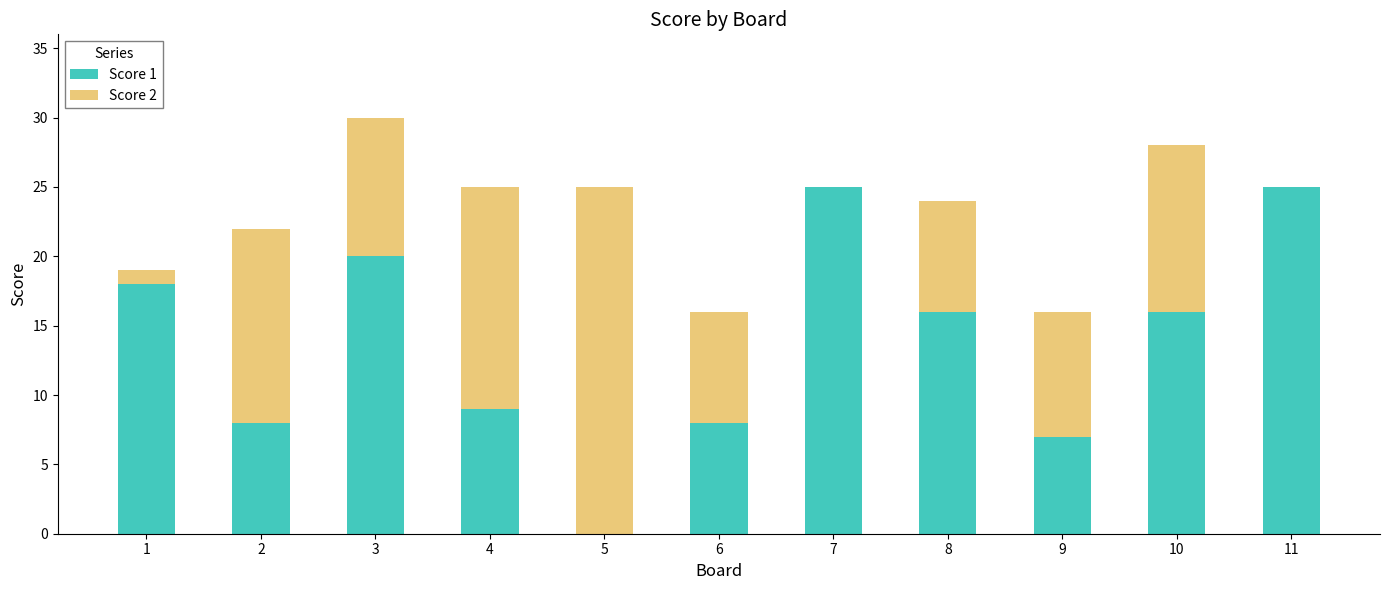

Reading left to right, list the values for the Score 1 series.

1=18	2=8	3=20	4=9	5=0	6=8	7=25	8=16	9=7	10=16	11=25